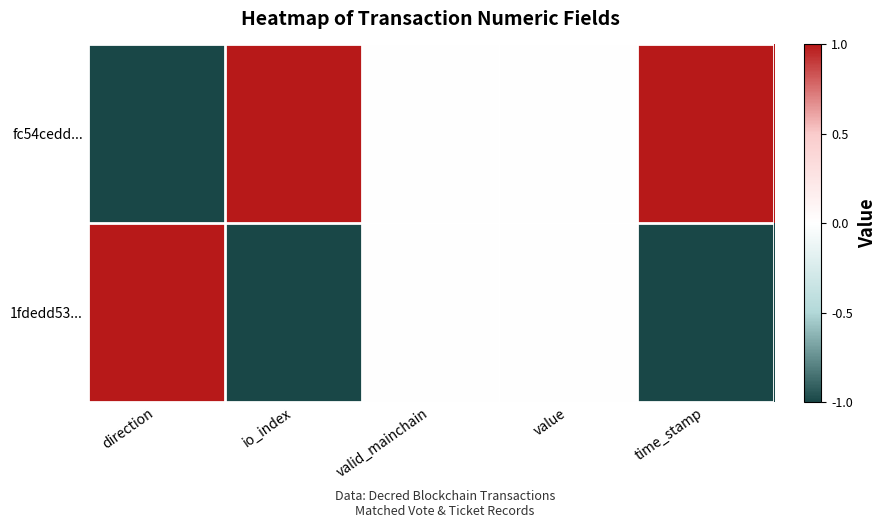

True or false: fc54cedd... has a value of 2 at io_index.

False